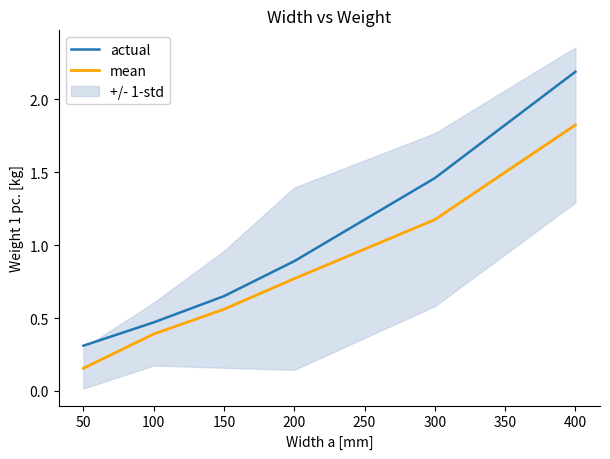

Does the chart have visible grid lines?

No